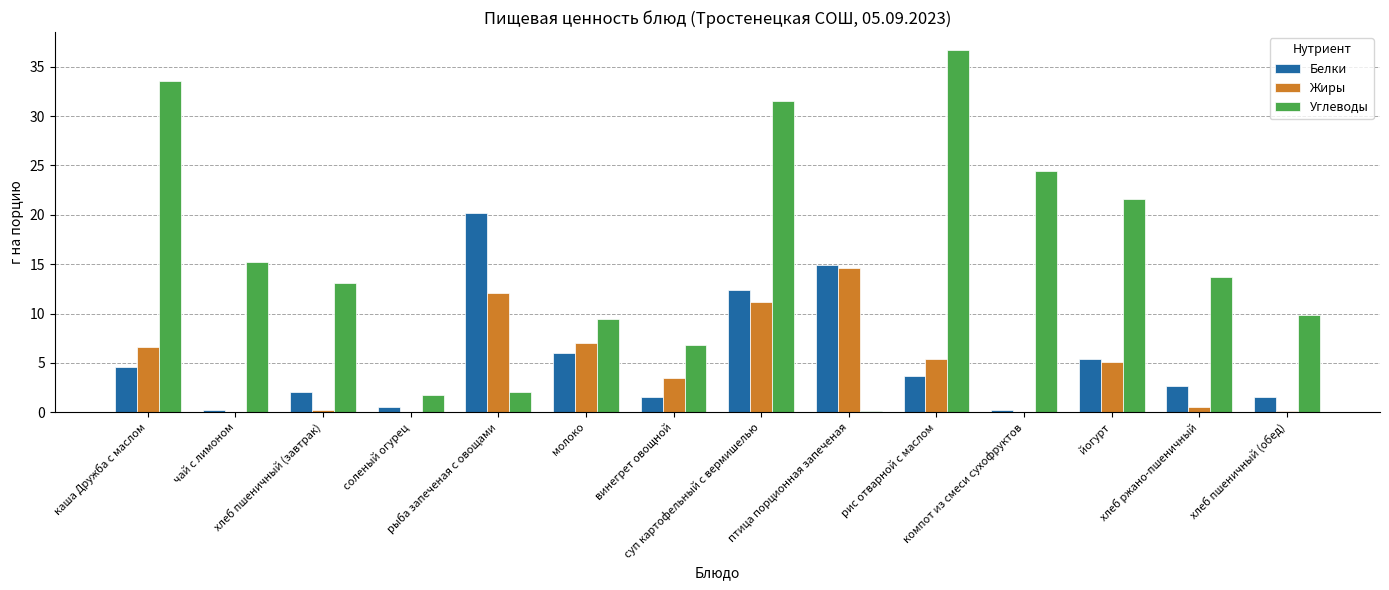

Which series has the largest total across all categories?

Углеводы